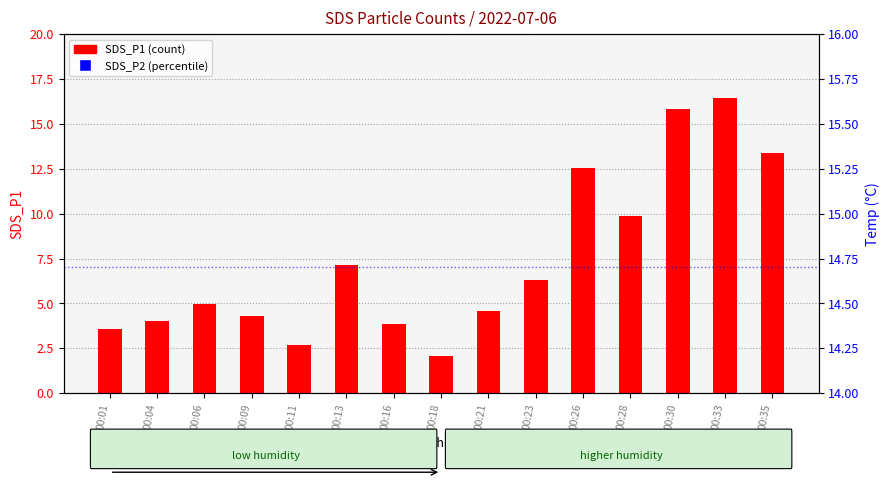

Which label corresponds to the largest value in the chart?

00:33